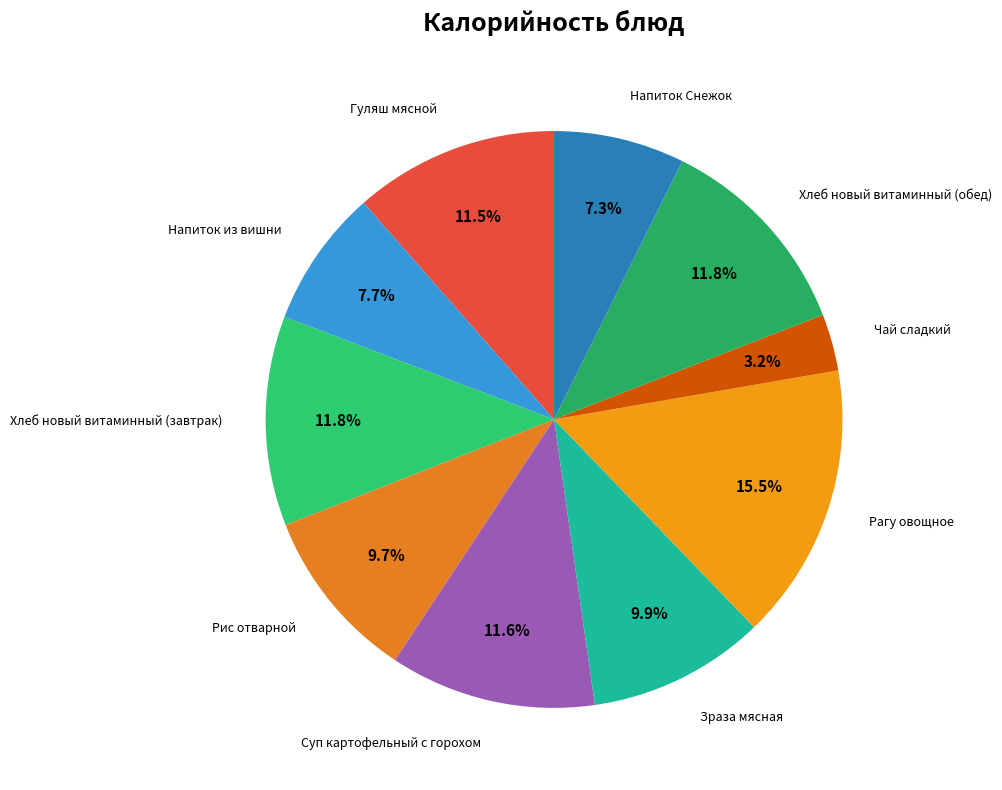

Count the number of slices in the pie.

10